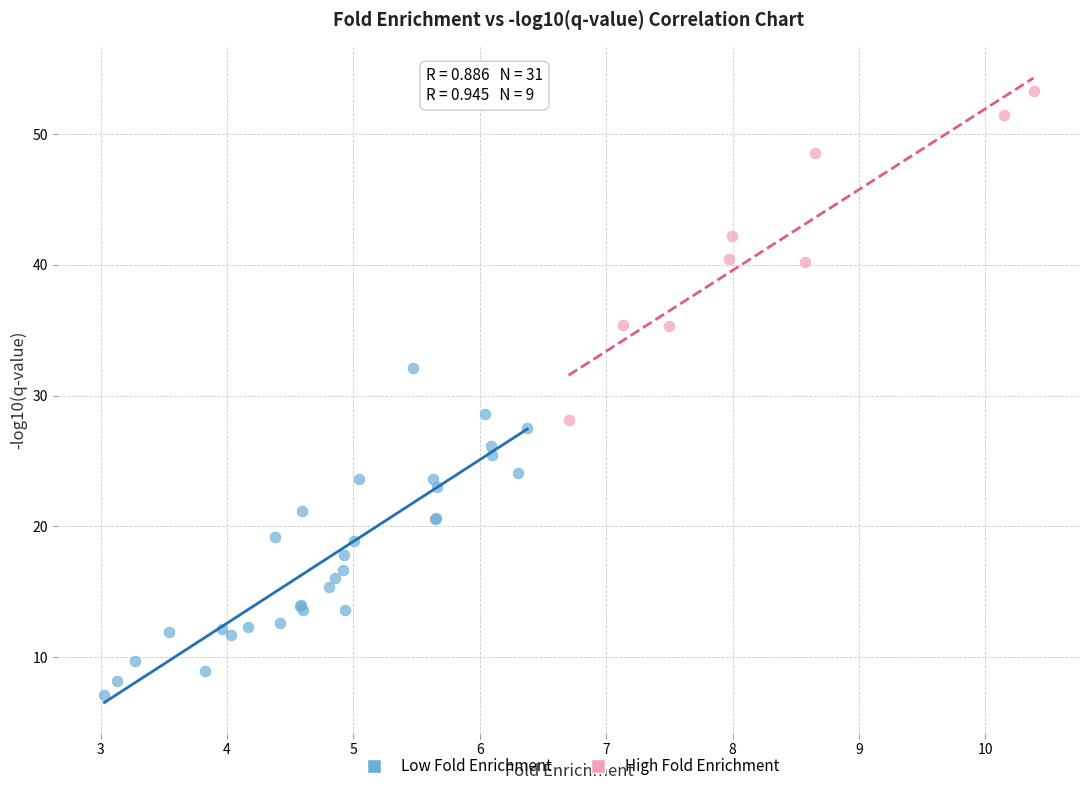

Which series contains the lowest Y value?

Low Fold Enrichment